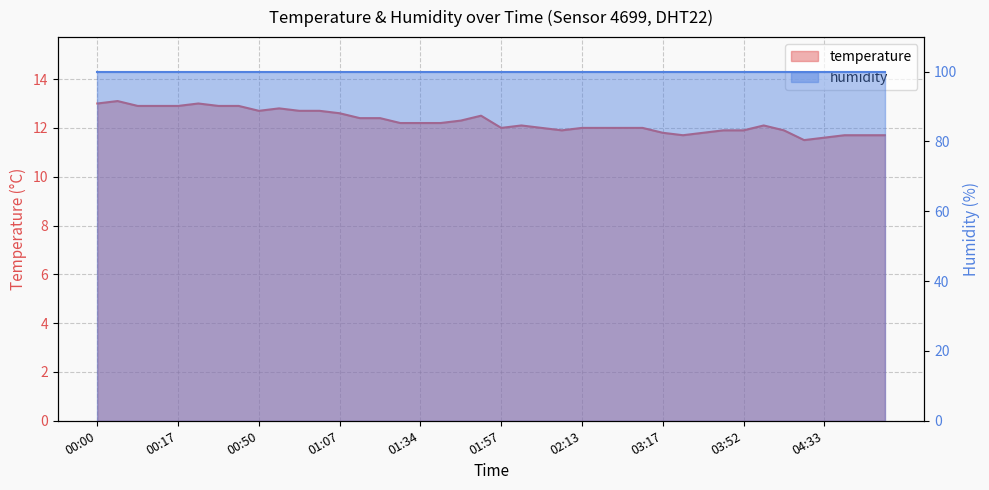

How many interior local valleys (lower than both neighbors) does the data have?

5